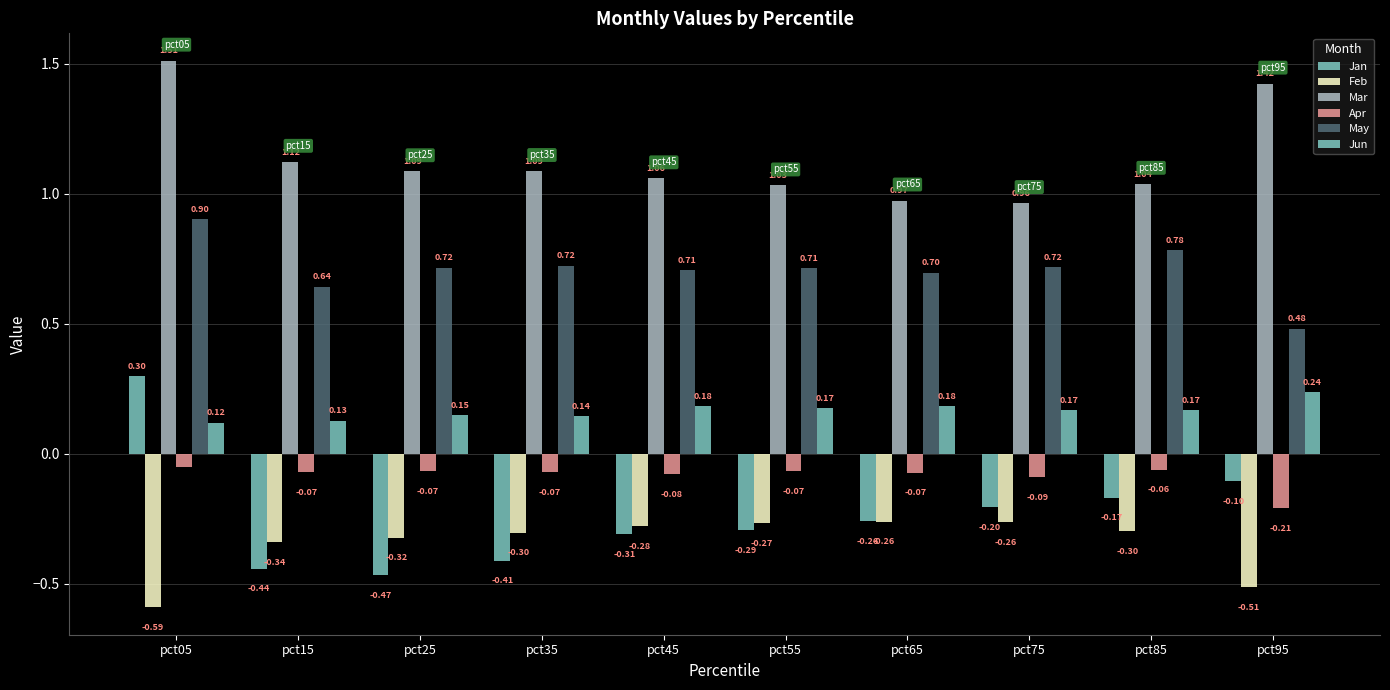

Reading right to left, what are all the values shown in this chart?

Jan: pct95=-0.1	pct85=-0.2	pct75=-0.2	pct65=-0.3	pct55=-0.3	pct45=-0.3	pct35=-0.4	pct25=-0.5	pct15=-0.4	pct05=0.3
Feb: pct95=-0.5	pct85=-0.3	pct75=-0.3	pct65=-0.3	pct55=-0.3	pct45=-0.3	pct35=-0.3	pct25=-0.3	pct15=-0.3	pct05=-0.6
Mar: pct95=1.4	pct85=1.0	pct75=1.0	pct65=1.0	pct55=1.0	pct45=1.1	pct35=1.1	pct25=1.1	pct15=1.1	pct05=1.5
Apr: pct95=-0.2	pct85=-0.1	pct75=-0.1	pct65=-0.1	pct55=-0.1	pct45=-0.1	pct35=-0.1	pct25=-0.1	pct15=-0.1	pct05=-0.0
May: pct95=0.5	pct85=0.8	pct75=0.7	pct65=0.7	pct55=0.7	pct45=0.7	pct35=0.7	pct25=0.7	pct15=0.6	pct05=0.9
Jun: pct95=0.2	pct85=0.2	pct75=0.2	pct65=0.2	pct55=0.2	pct45=0.2	pct35=0.1	pct25=0.2	pct15=0.1	pct05=0.1